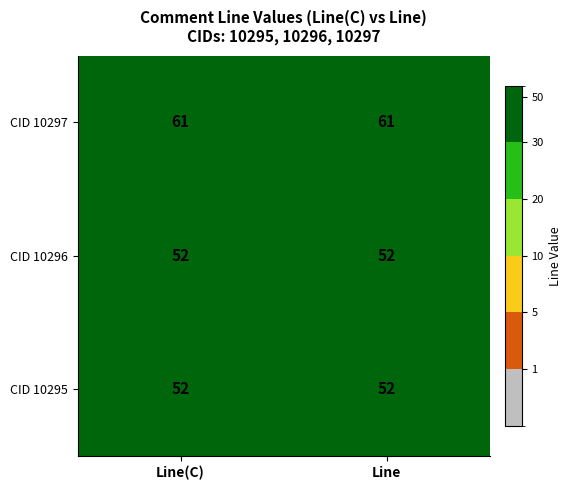

Which series has the largest total across all categories?

CID 10297